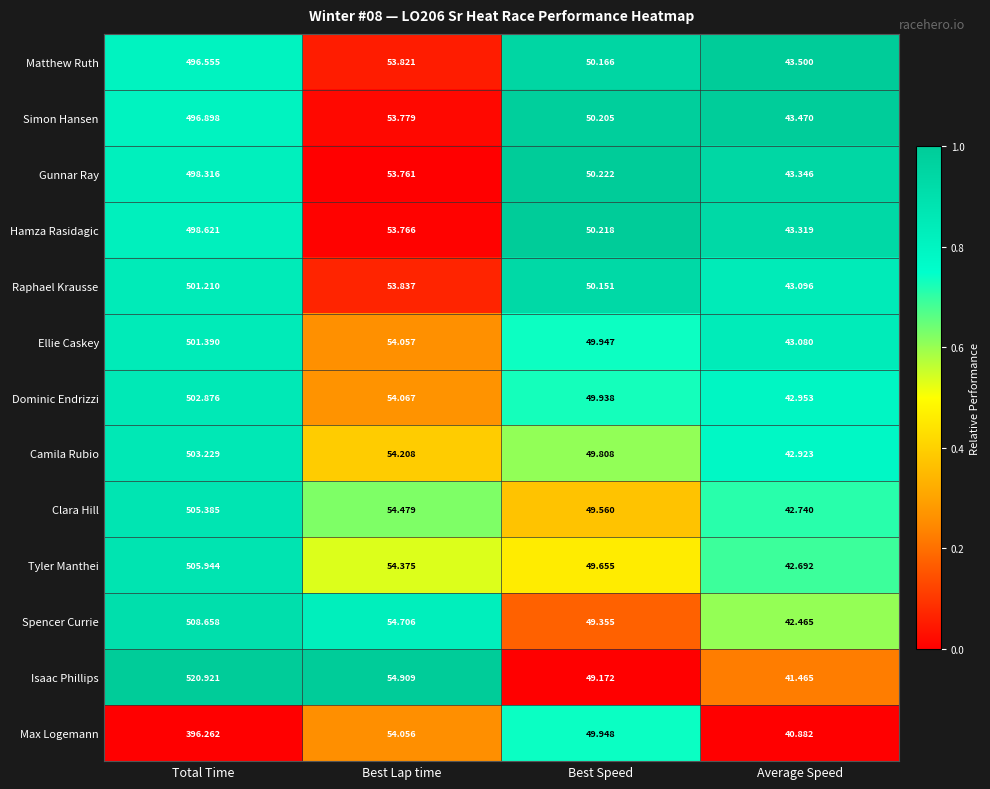

List the series in order of their peak value, lowest first.

Max Logemann, Matthew Ruth, Simon Hansen, Gunnar Ray, Hamza Rasidagic, Raphael Krausse, Ellie Caskey, Dominic Endrizzi, Camila Rubio, Clara Hill, Tyler Manthei, Spencer Currie, Isaac Phillips